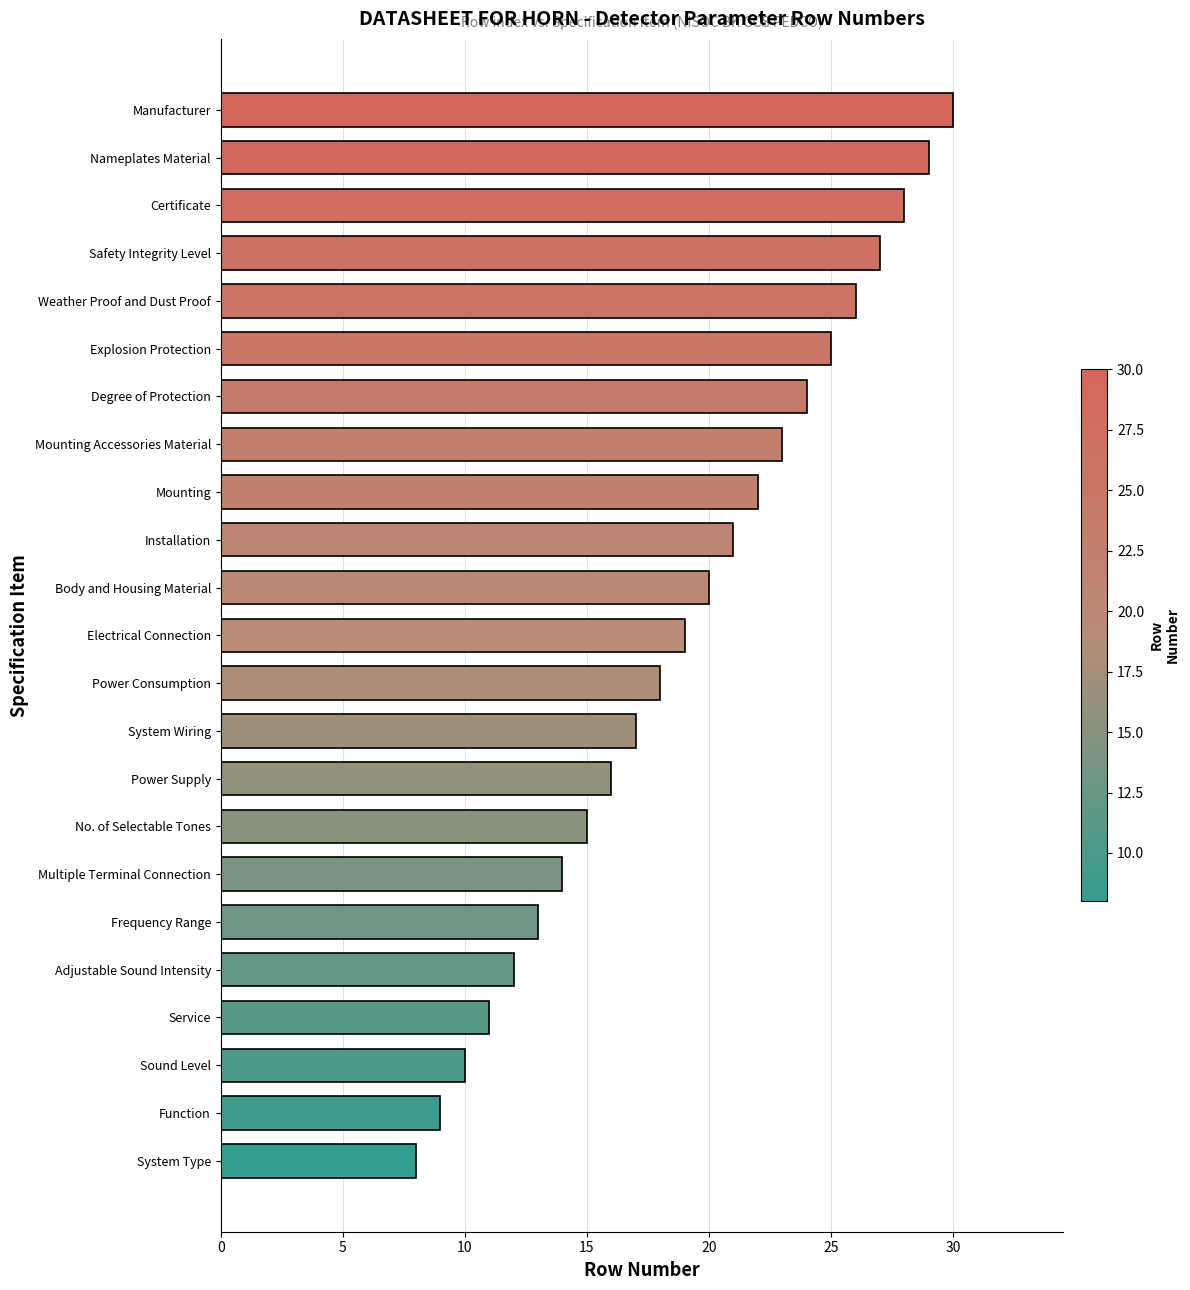

Reading bottom to top, list all the values displayed in this chart.

8	9	10	11	12	13	14	15	16	17	18	19	20	21	22	23	24	25	26	27	28	29	30